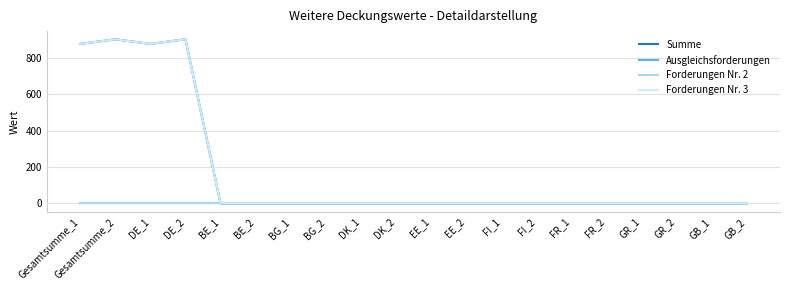

What is the sum of the Summe values at FI_2 and DE_1?

876